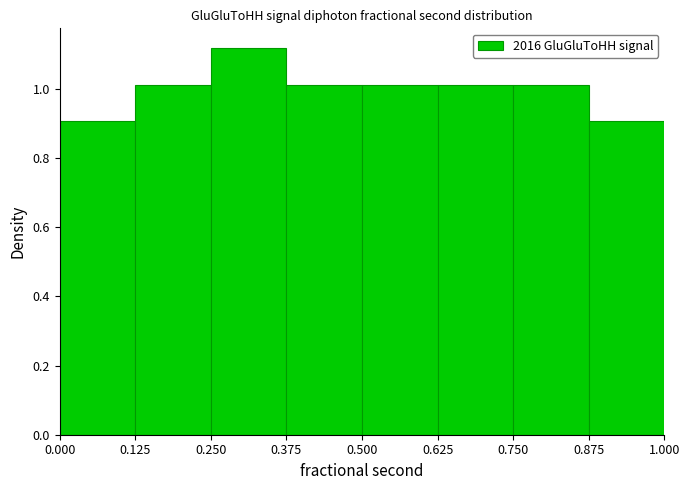

Reading left to right, list every bar in this chart as the range it spans on the x-axis followed by its height. The values are not printed on the chart, so give them approximately, as read against the axis.

0.000 to 0.125: 0.90
0.125 to 0.250: 1.02
0.250 to 0.375: 1.12
0.375 to 0.500: 1.02
0.500 to 0.625: 1.02
0.625 to 0.750: 1.02
0.750 to 0.875: 1.02
0.875 to 1.000: 0.90